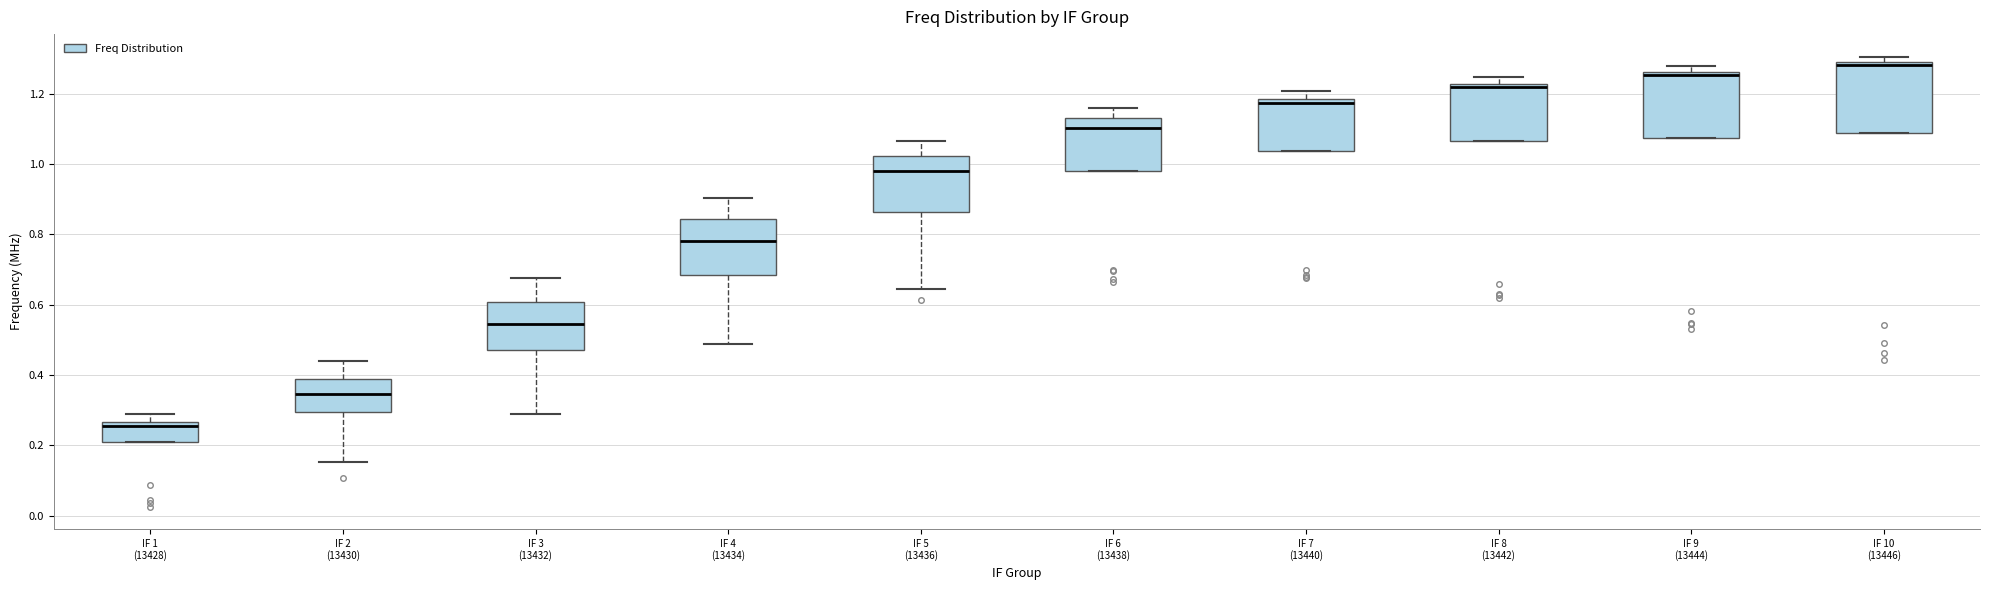

Reading left to right, read every box against the y-axis: the position of its median line, the range the box covers, and the ends of its whiskers. The values are not printed on the chart, so give them approximately, as read against the axis.

IF 1 (13428): median 0.26 (just below the box's upper edge), box 0.20 to 0.26, whiskers 0.20 to 0.28
IF 2 (13430): median 0.34, box 0.30 to 0.38, whiskers 0.16 to 0.44
IF 3 (13432): median 0.54, box 0.48 to 0.60, whiskers 0.28 to 0.68
IF 4 (13434): median 0.78, box 0.68 to 0.84, whiskers 0.48 to 0.90
IF 5 (13436): median 0.98, box 0.86 to 1.02, whiskers 0.64 to 1.06
IF 6 (13438): median 1.10, box 0.98 to 1.14, whiskers 0.98 to 1.16
IF 7 (13440): median 1.18 (just below the box's upper edge), box 1.04 to 1.18, whiskers 1.04 to 1.20
IF 8 (13442): median 1.22 (just below the box's upper edge), box 1.06 to 1.22, whiskers 1.06 to 1.24
IF 9 (13444): median 1.26 (just below the box's upper edge), box 1.08 to 1.26, whiskers 1.08 to 1.28
IF 10 (13446): median 1.28, box 1.08 to 1.30, whiskers 1.08 to 1.30 (just above the box's upper edge)